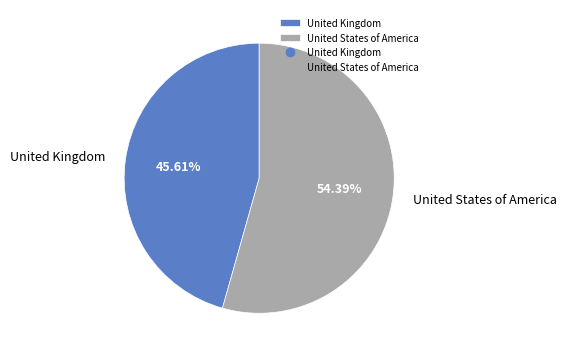

To the nearest percent, what portion does United States of America represent?

54%